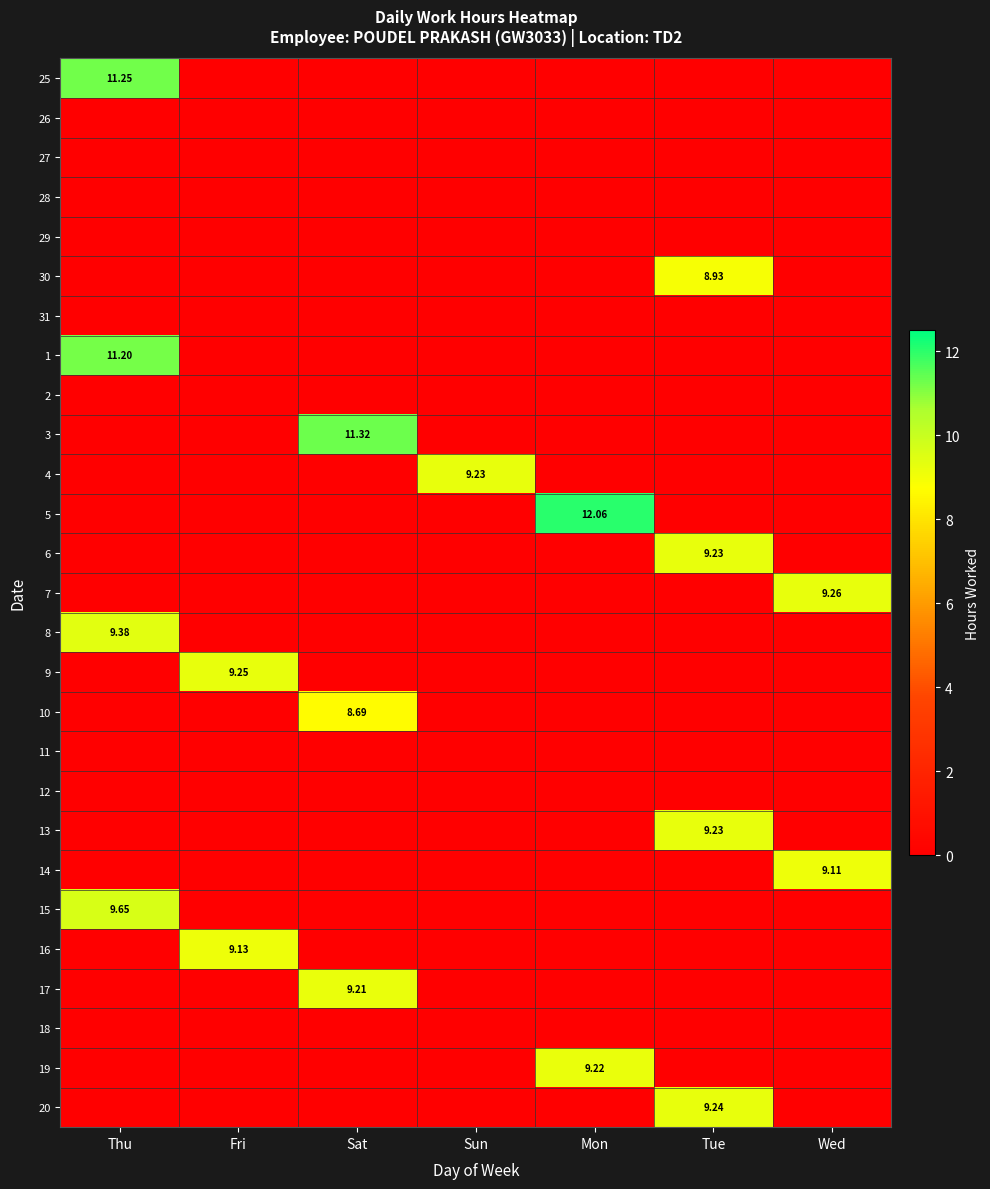

How many data points does each series have?

7